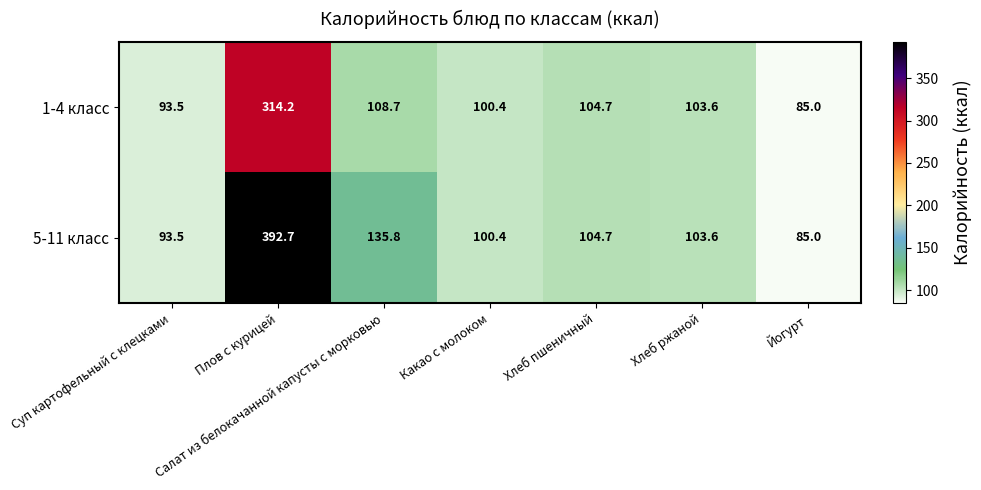

What is the difference between the second highest and minimum values in the 1-4 класс series?

23.7